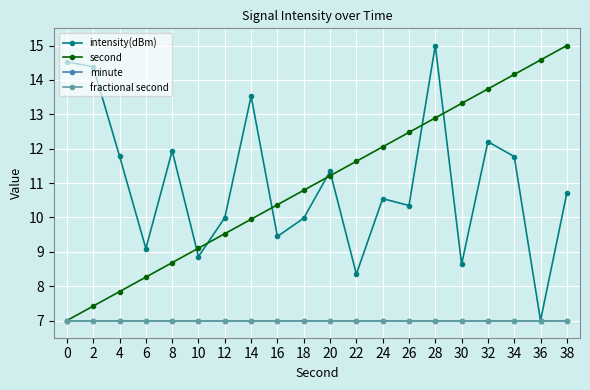

What is the value of the intensity(dBm) point at the 14th from the left?

10.3